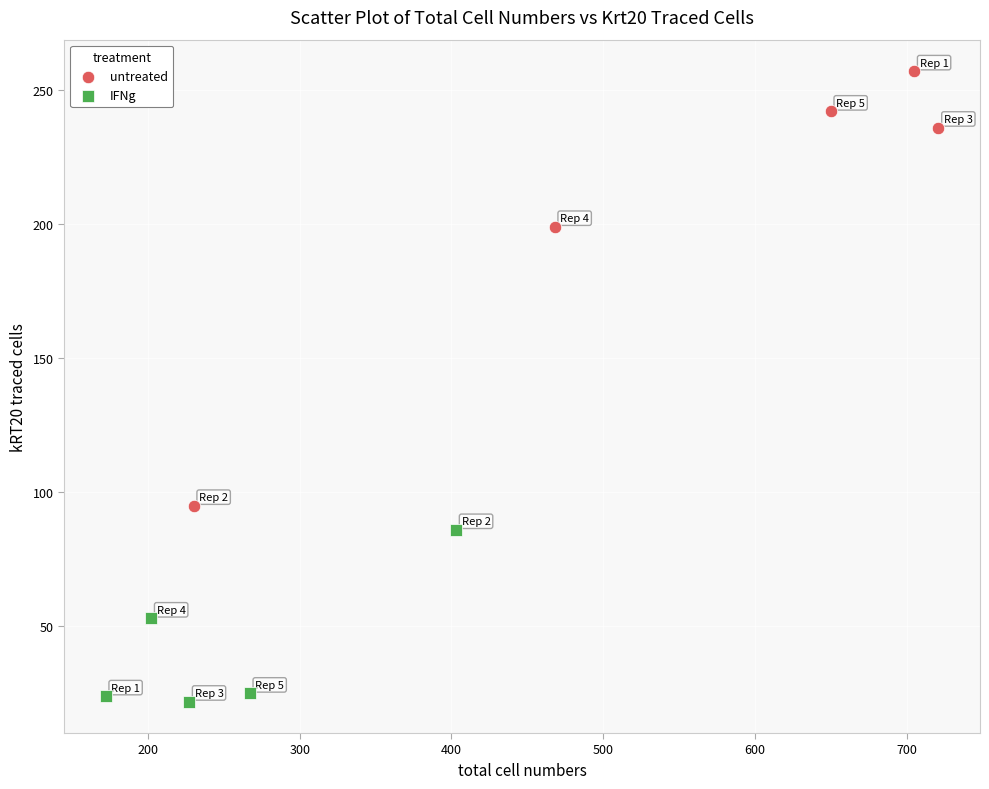

Which series has the largest Y range (max minus min)?

untreated